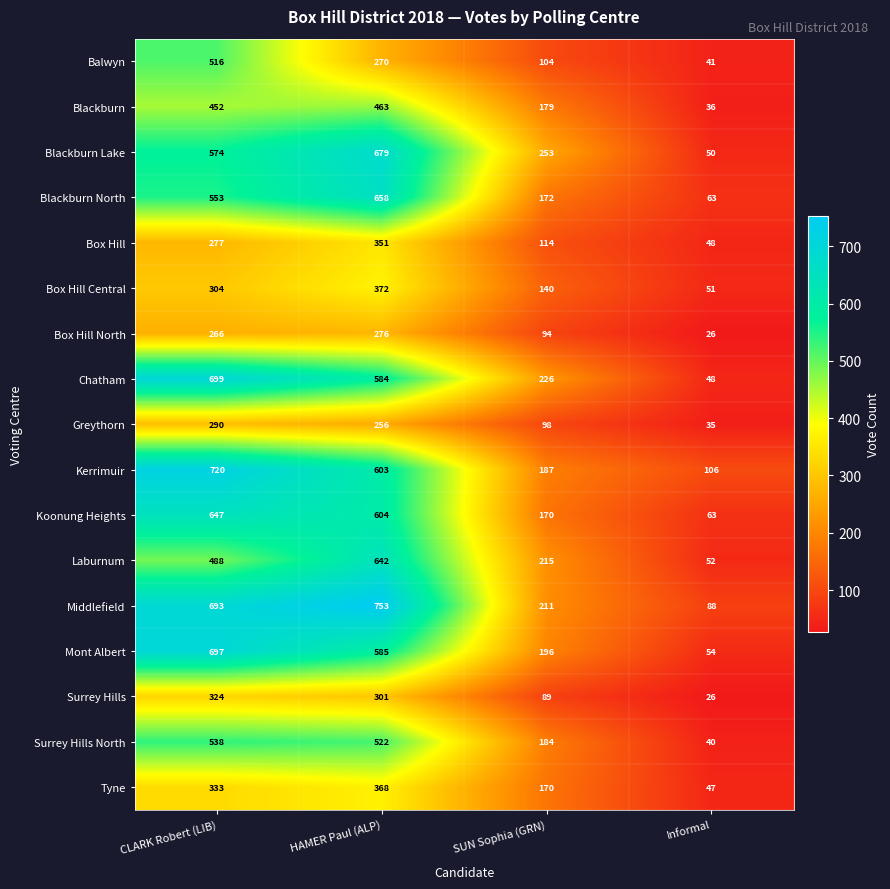

List the series in order of their peak value, highest first.

Middlefield, Kerrimuir, Chatham, Mont Albert, Blackburn Lake, Blackburn North, Koonung Heights, Laburnum, Surrey Hills North, Balwyn, Blackburn, Box Hill Central, Tyne, Box Hill, Surrey Hills, Greythorn, Box Hill North